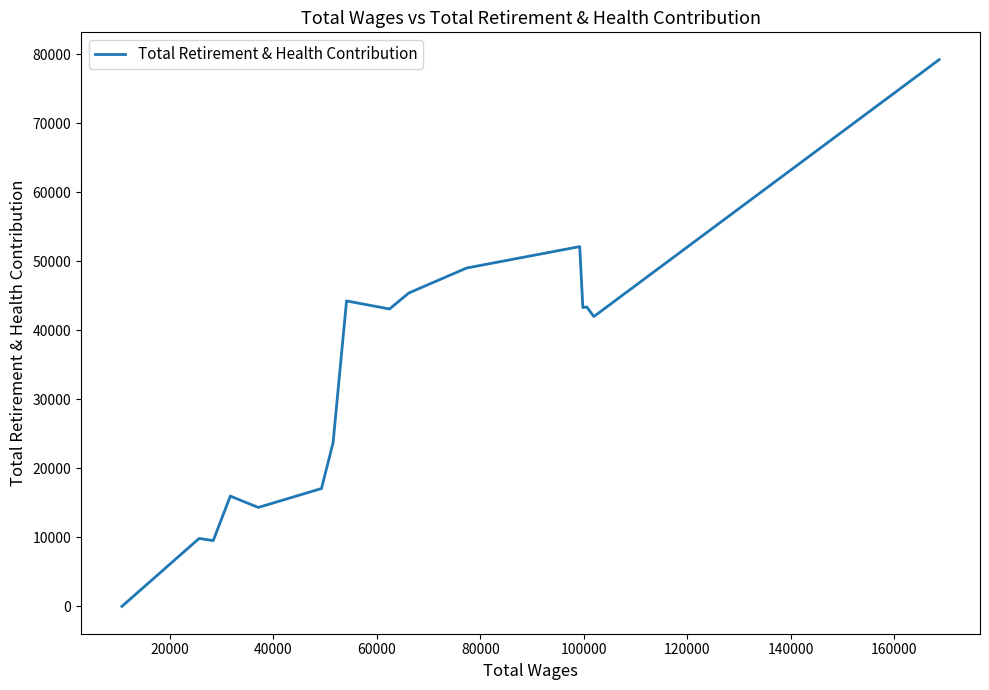

How many positive values are there?

15